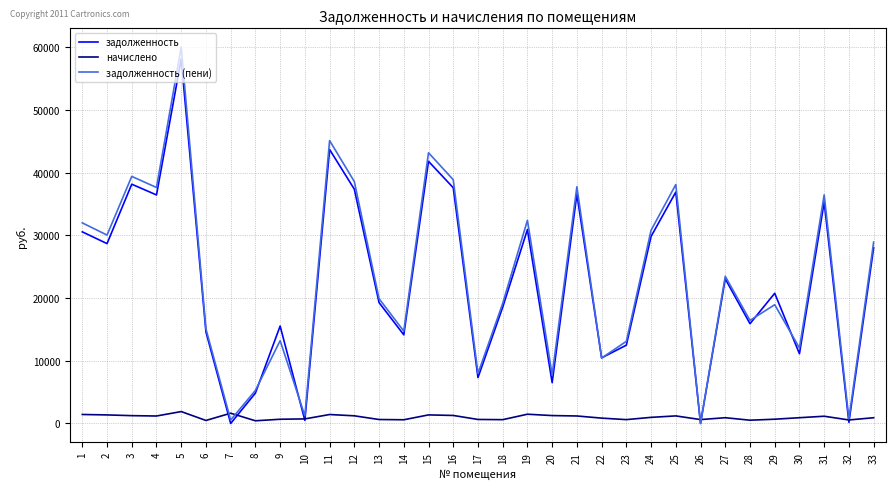

Rank the series at 5 from highest to lowest value.

задолженность (пени), задолженность, начислено